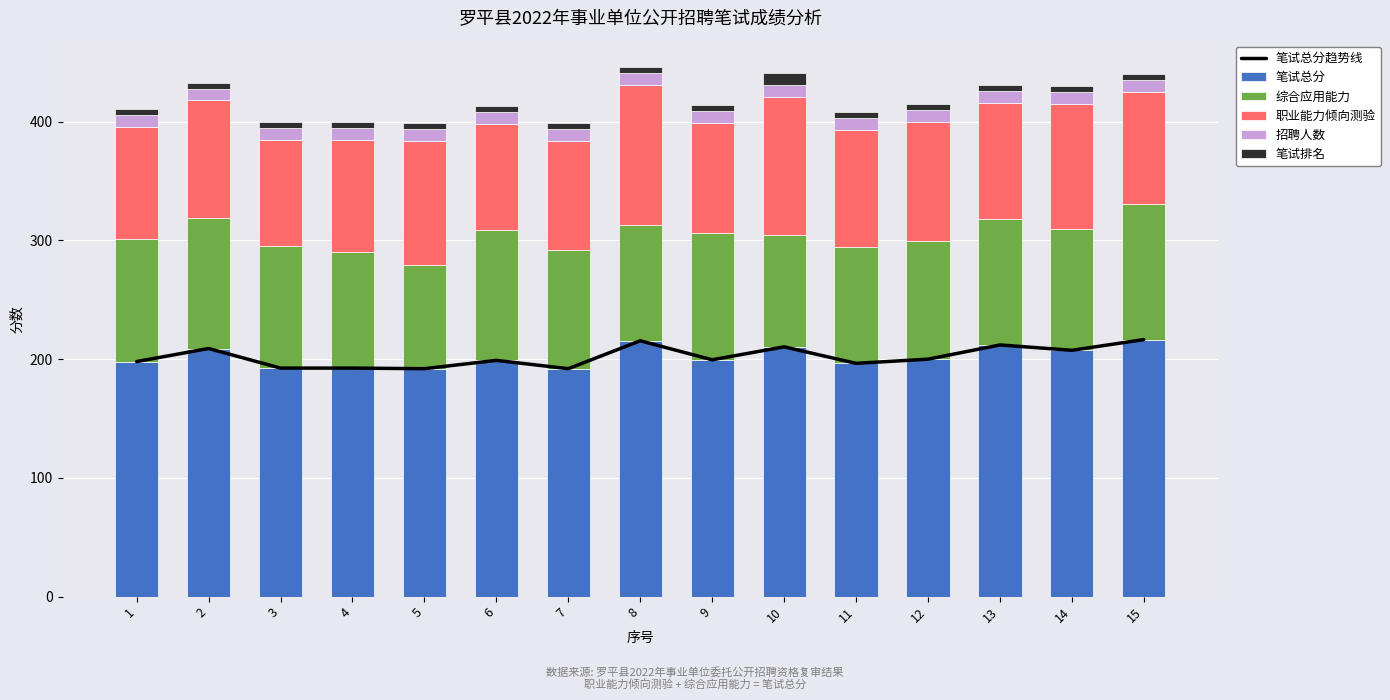

How many values in the 笔试总分 series are below 199?

6